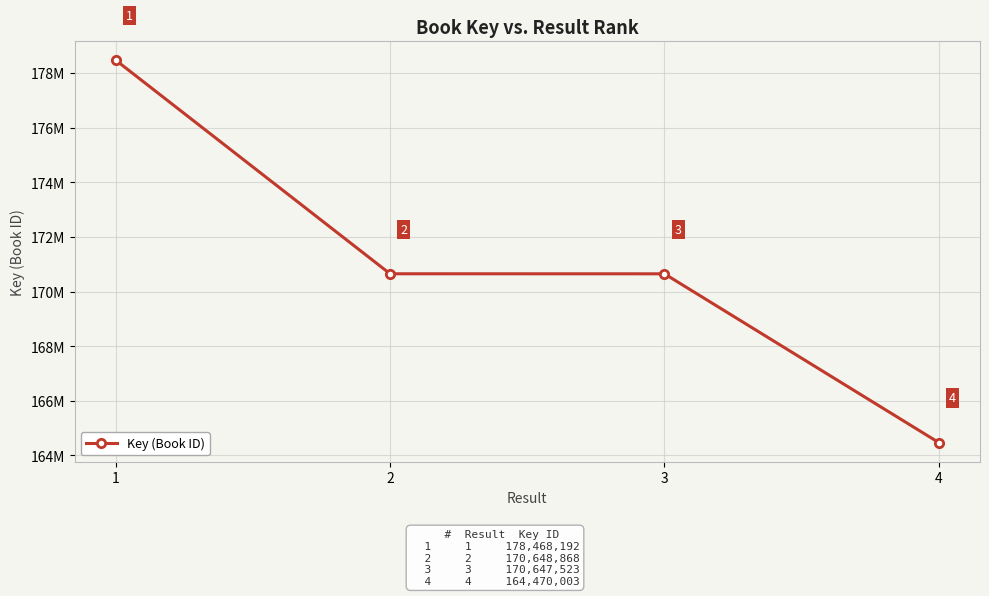

Reading left to right, extract all data points from this chart.

1=178468192	2=170648868	3=170647523	4=164470003